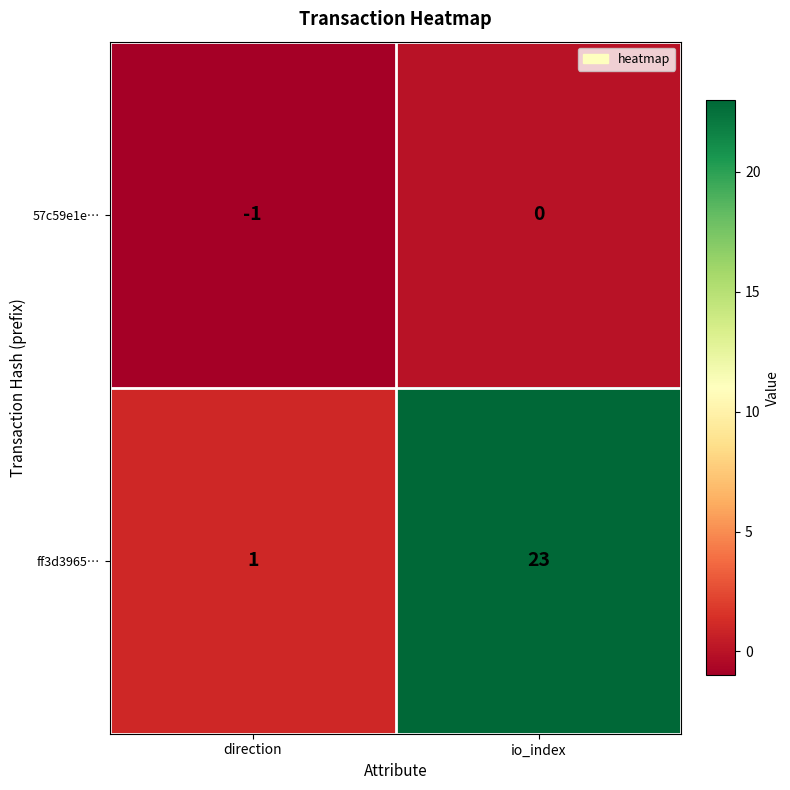

Reading left to right, list all the values displayed in this chart.

57c59e1e…: direction=-1	io_index=0
ff3d3965…: direction=1	io_index=23